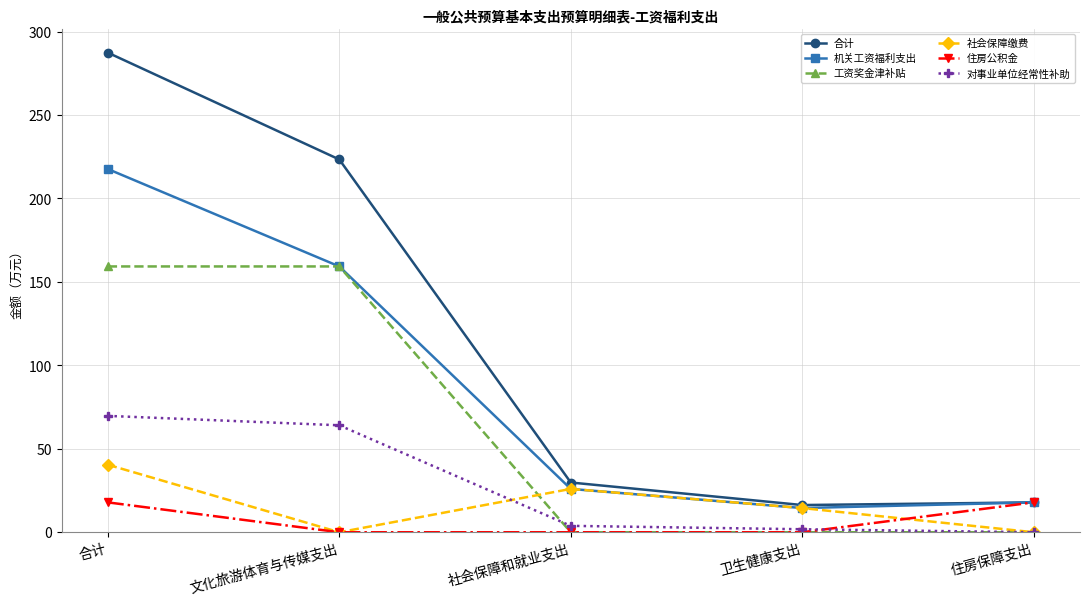

How many values in the 对事业单位经常性补助 series are below 3?

2